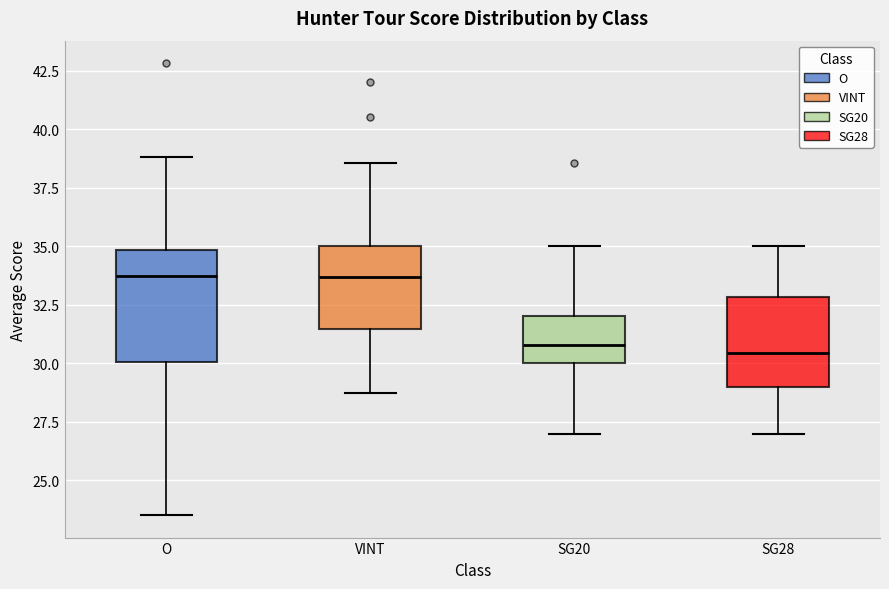

Where is the upper edge of the box for SG20 on the y-axis? The values are not printed on the chart, so give them approximately, as read against the axis.

32.0